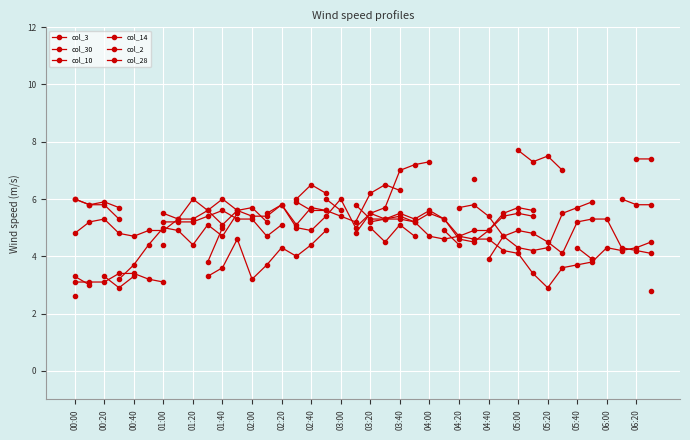

List the series in order of their peak value, lowest first.

col_30, col_10, col_3, col_2, col_28, col_14